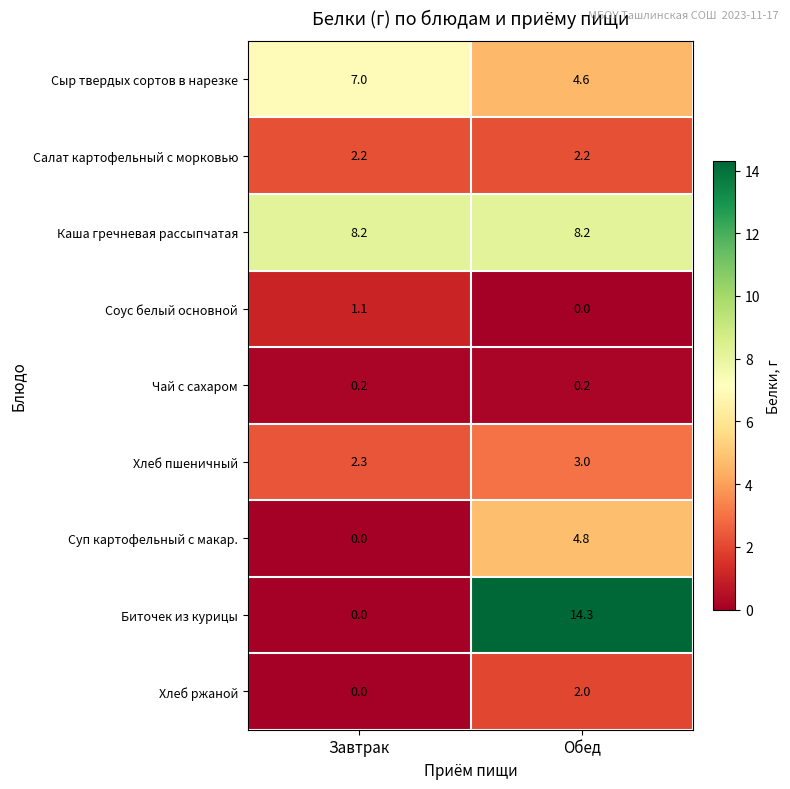

At how many categories does at least one series exceed 1?

2